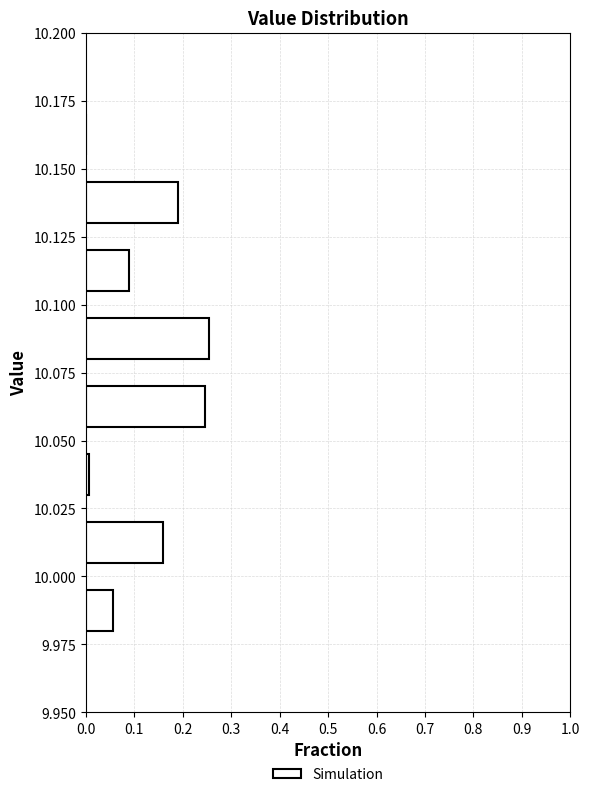

Reading bottom to top, list every bar in this chart as the range it spans on the y-axis followed by its length. The values are not printed on the chart, so give them approximately, as read against the axis.

9.975 to 10.000: 0.06
10.000 to 10.025: 0.16
10.025 to 10.050: under 0.01
10.050 to 10.075: 0.25
10.075 to 10.100: 0.25
10.100 to 10.125: 0.09
10.125 to 10.150: 0.19
10.150 to 10.175: 0